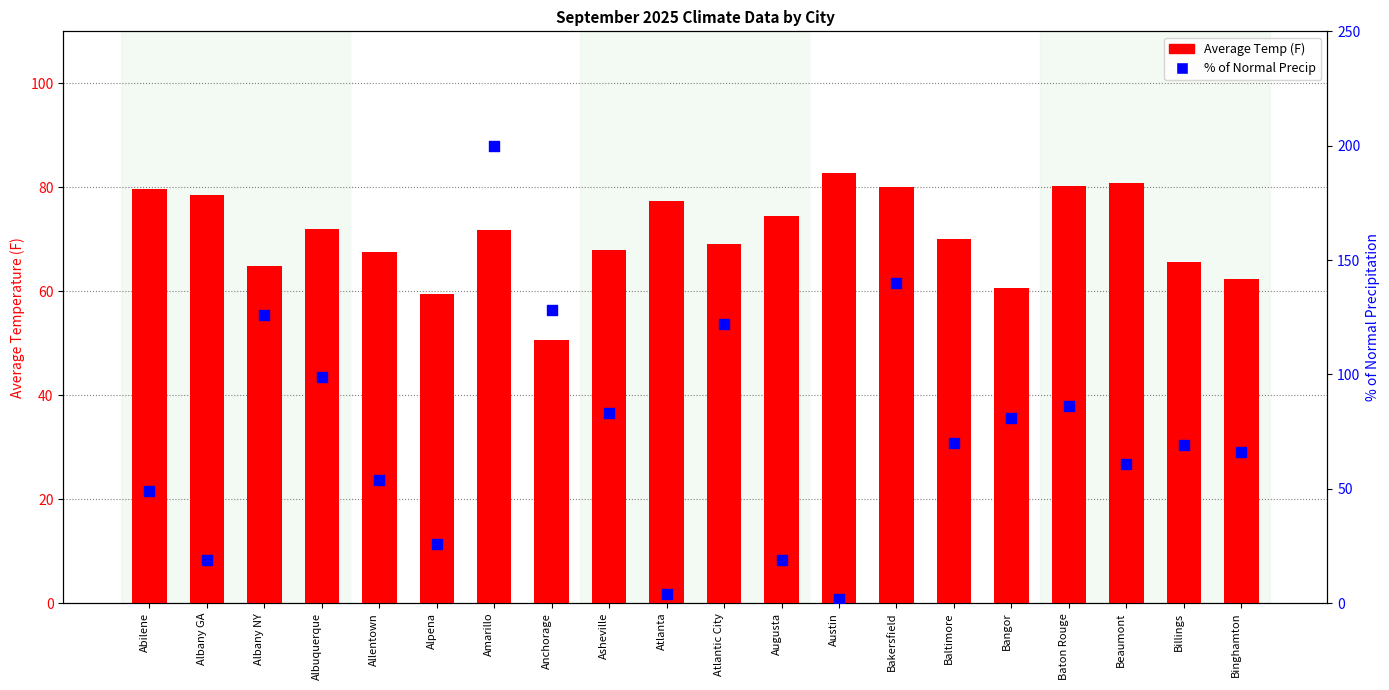

Which series has the largest Y range (max minus min)?

% of Normal Precip